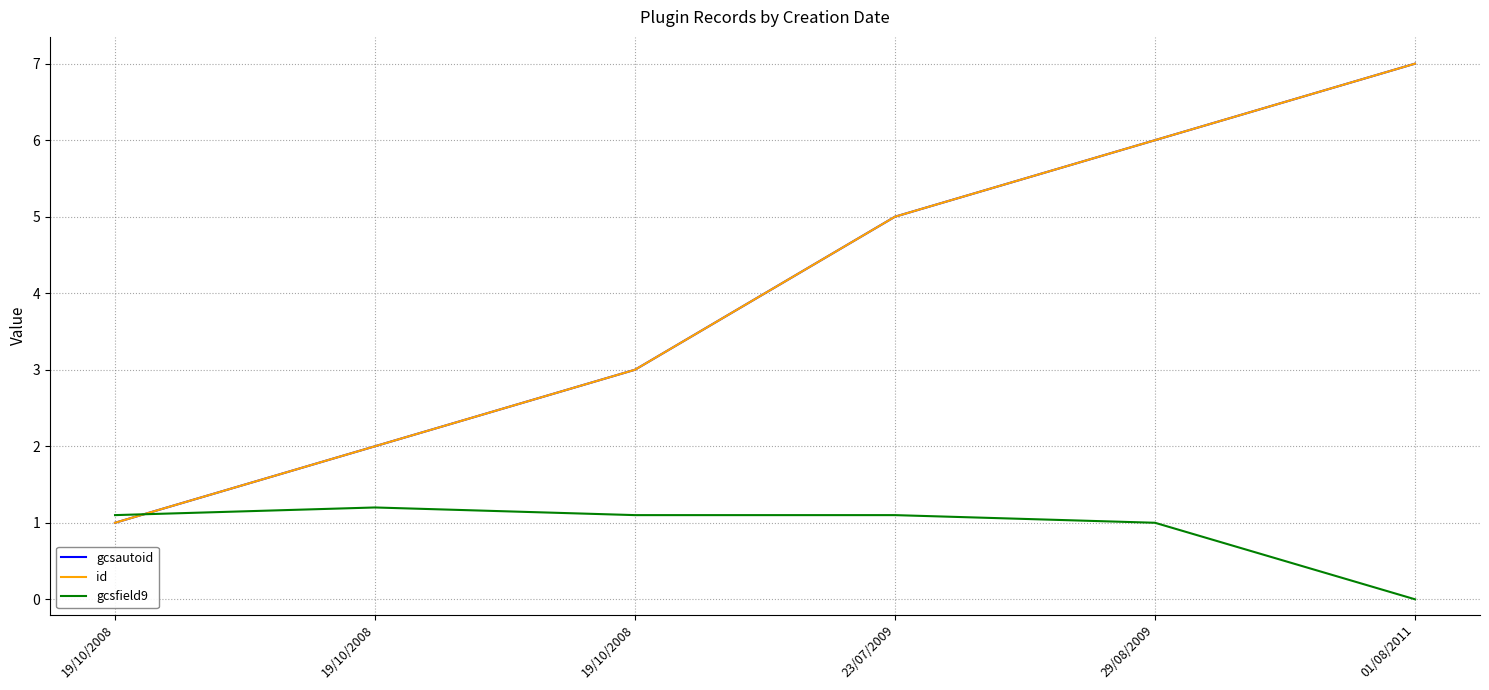

Which series changed the most between 19/10/2008 and 23/07/2009?

gcsautoid